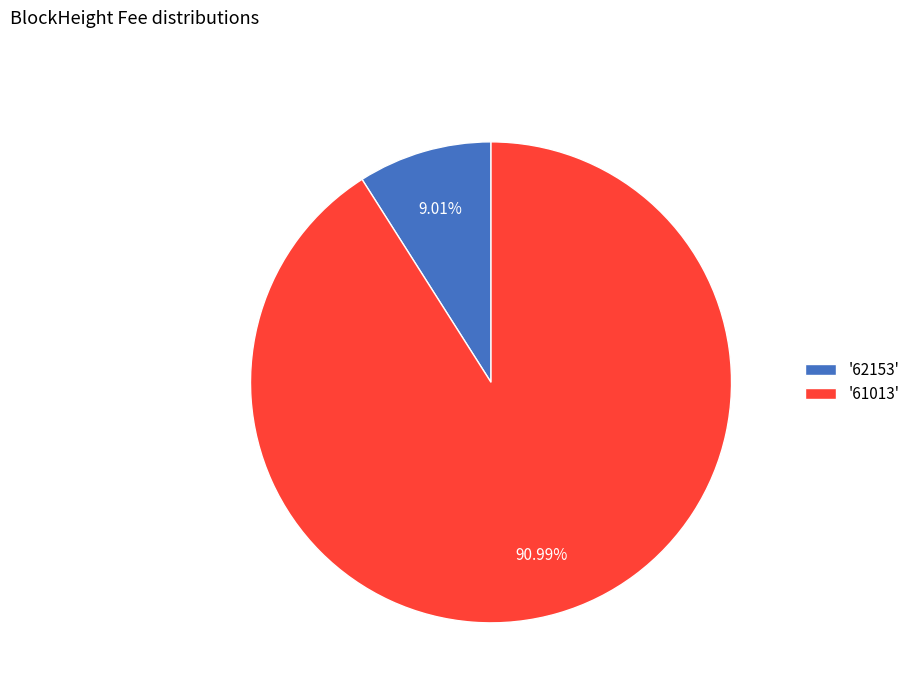

What is the majority slice?

'61013'